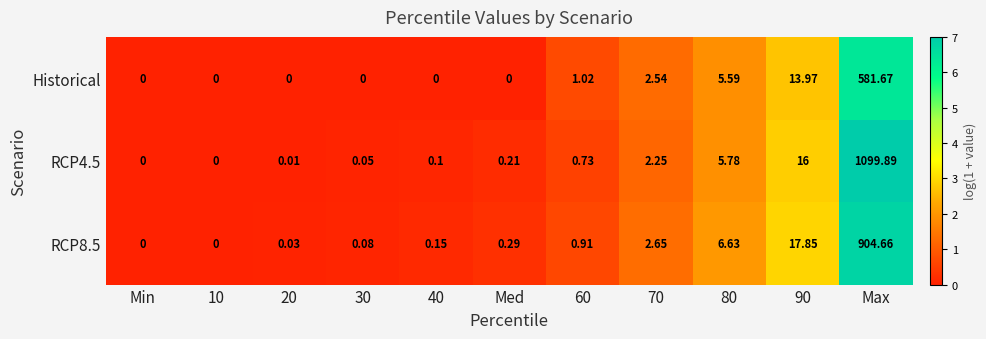

At which label does Historical reach its peak?

Max